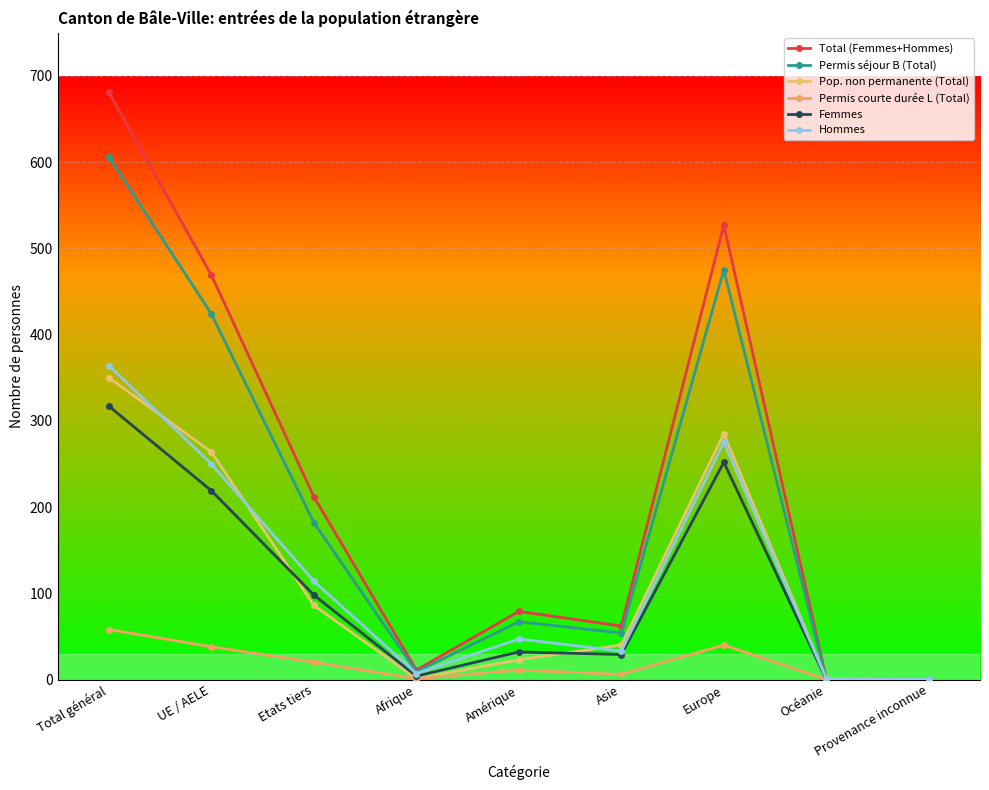

Rank the categories by Total (Femmes+Hommes) value from lowest to highest.

Océanie, Provenance inconnue, Afrique, Asie, Amérique, Etats tiers, UE / AELE, Europe, Total général